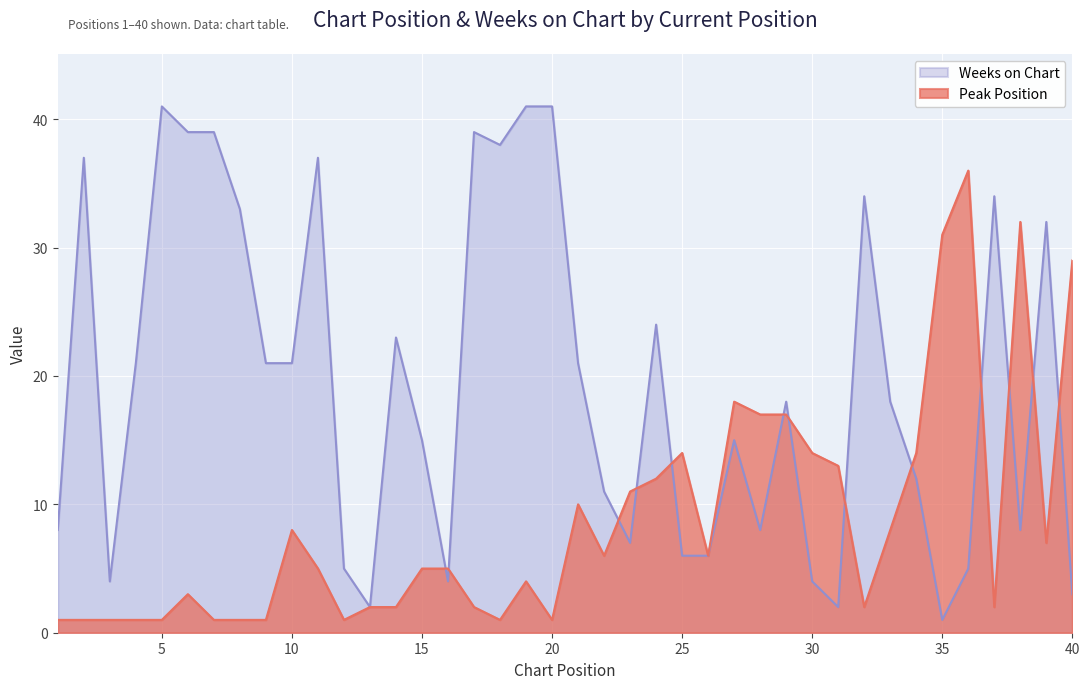

Where is the first local maximum for Peak Position?

6